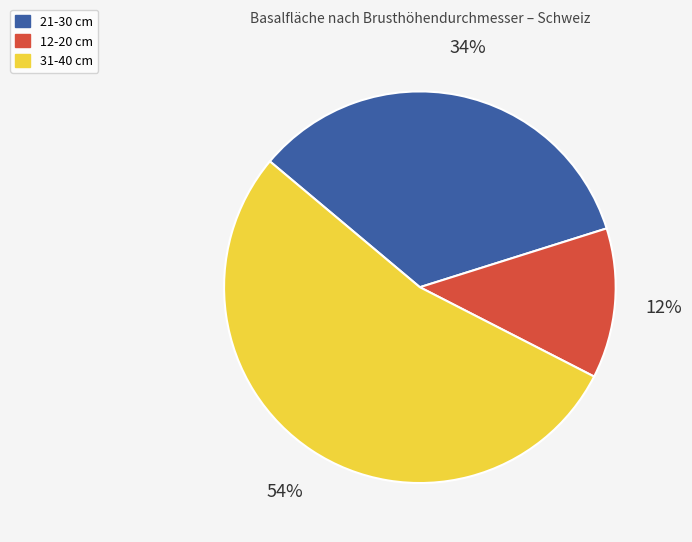

To the nearest percent, what is the difference between the 12-20 cm and 21-30 cm slice percentages?

22%